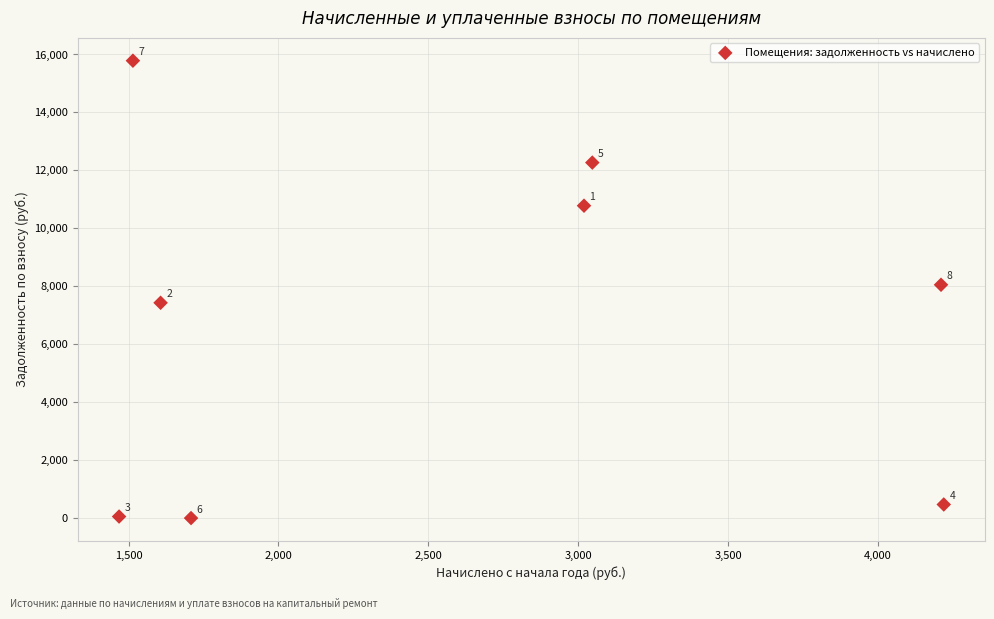

What is the range of Y values (max minus min)?

15783.2